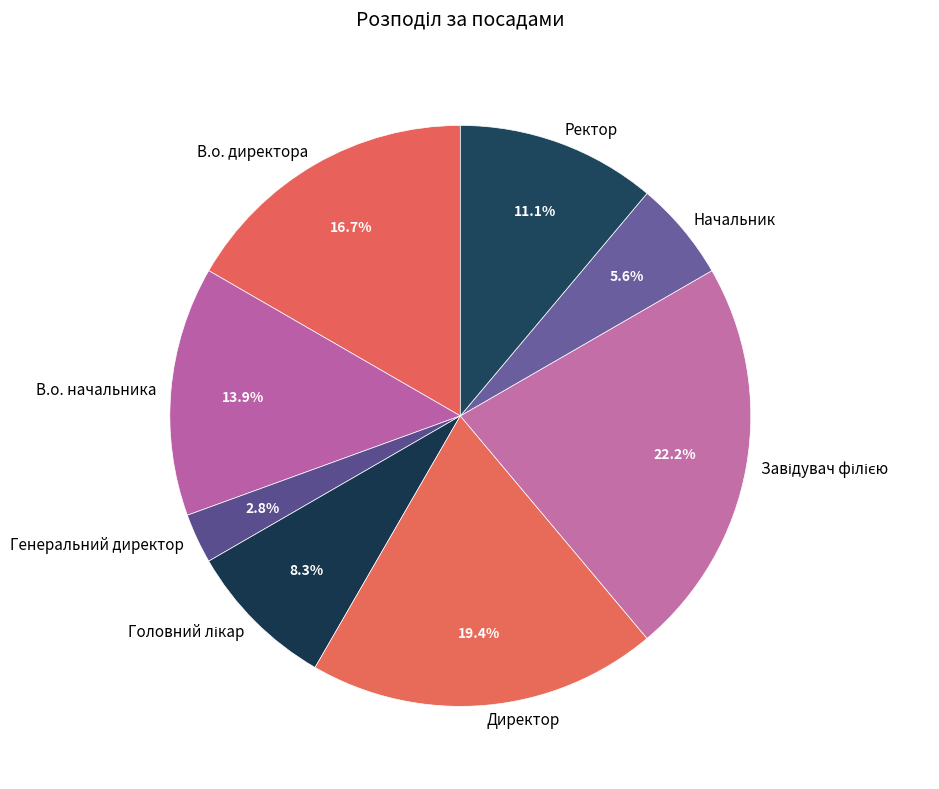

Which category has the smallest portion of the pie?

Генеральний директор